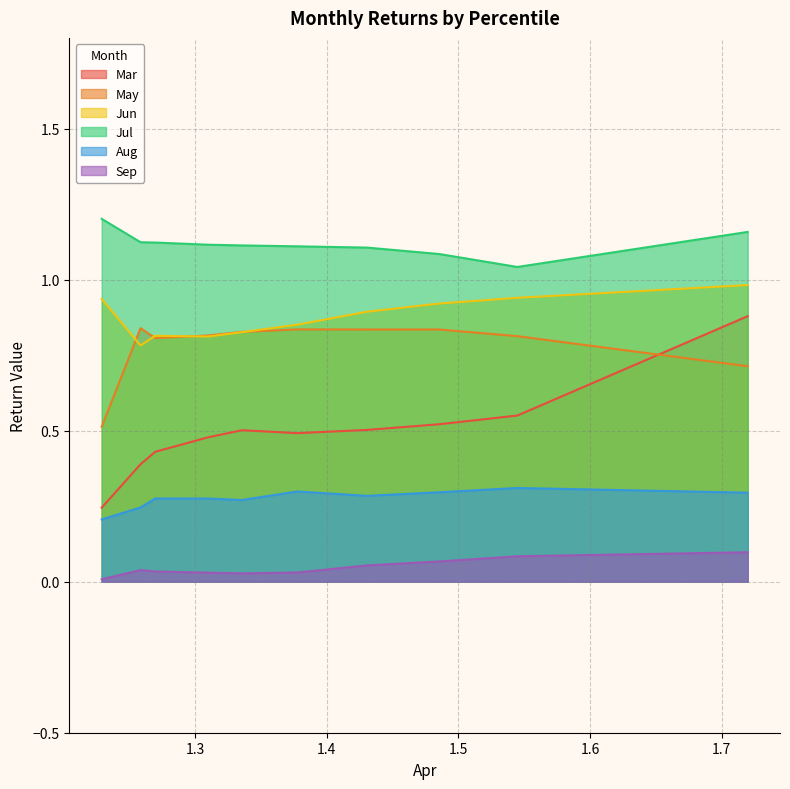

True or false: Jul and May cross at least once.

False